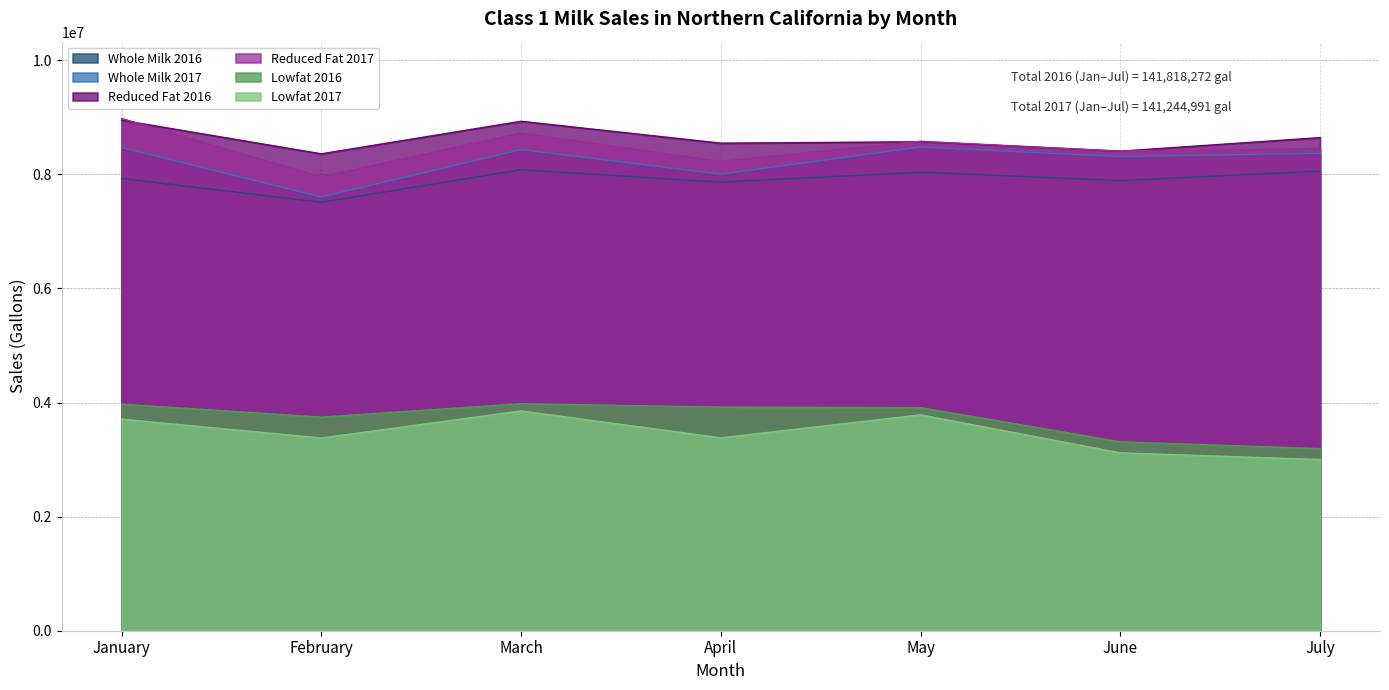

What is the difference between the Whole Milk 2017 values at February and July?

764983